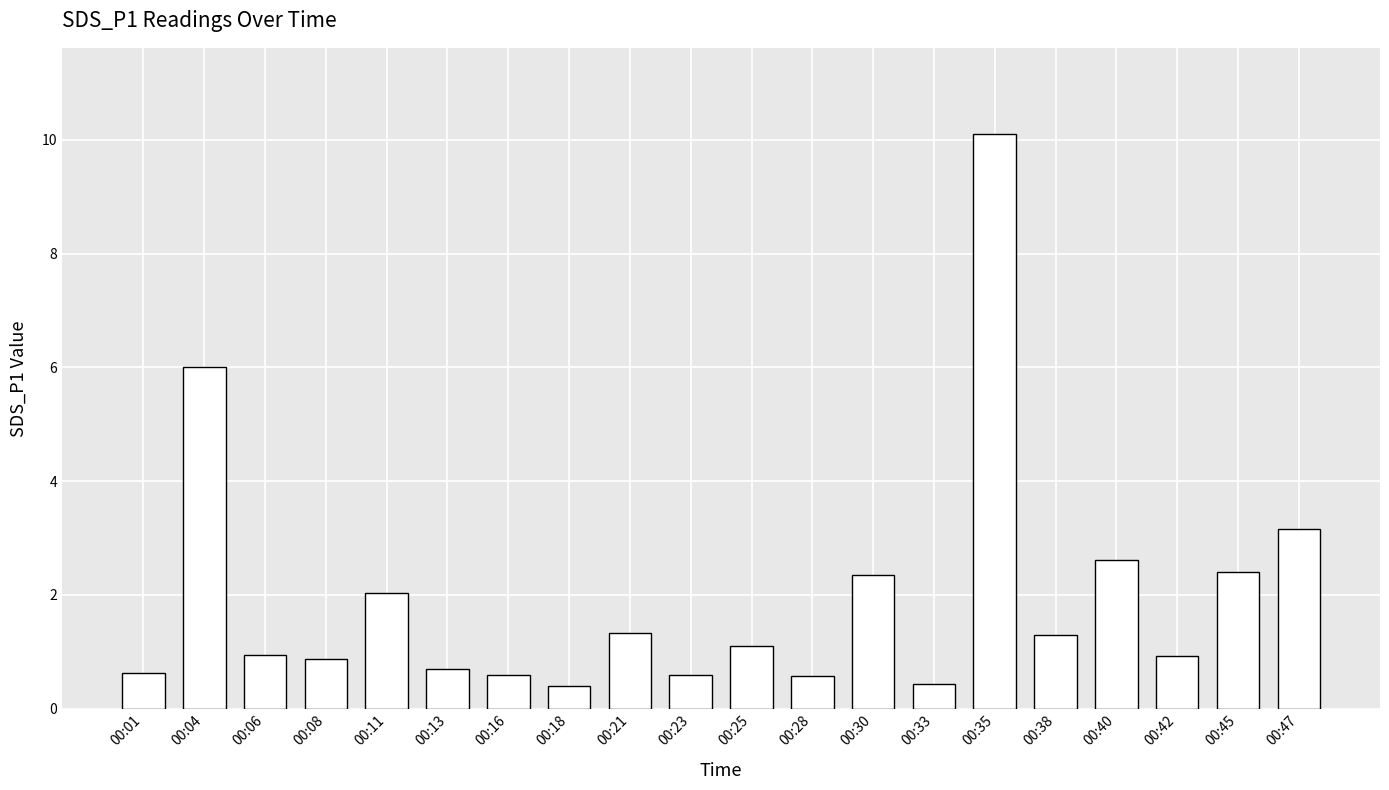

What is the maximum value shown in the chart?

10.1